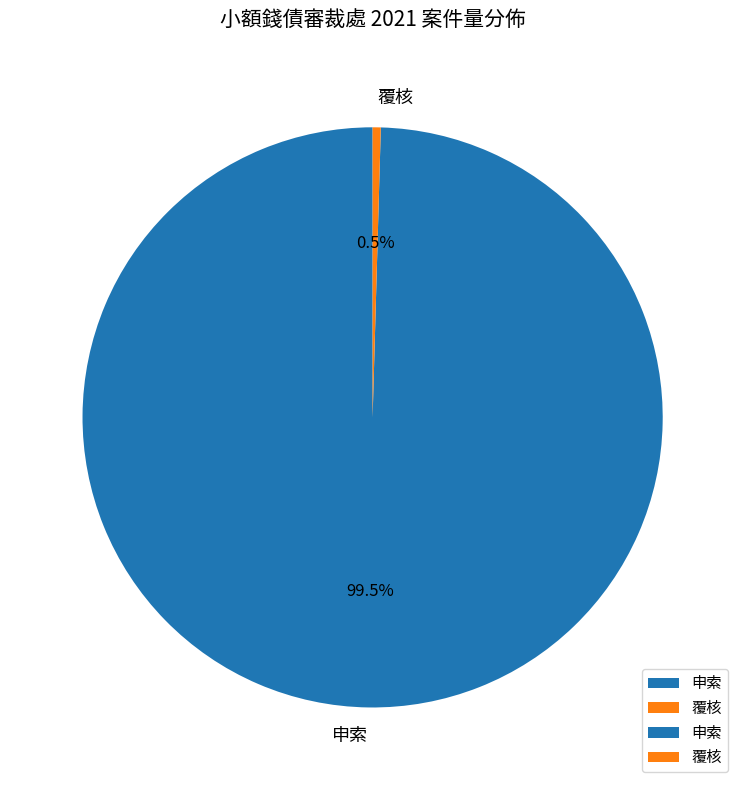

To the nearest percent, what is the difference between the 覆核 and 申索 slice percentages?

99%